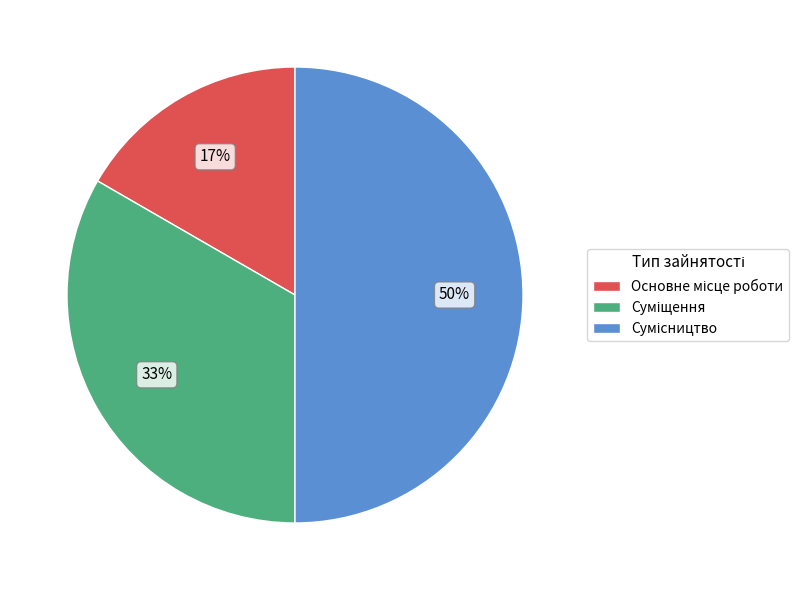

What percentage is the Основне місце роботи slice, to the nearest percent?

17%